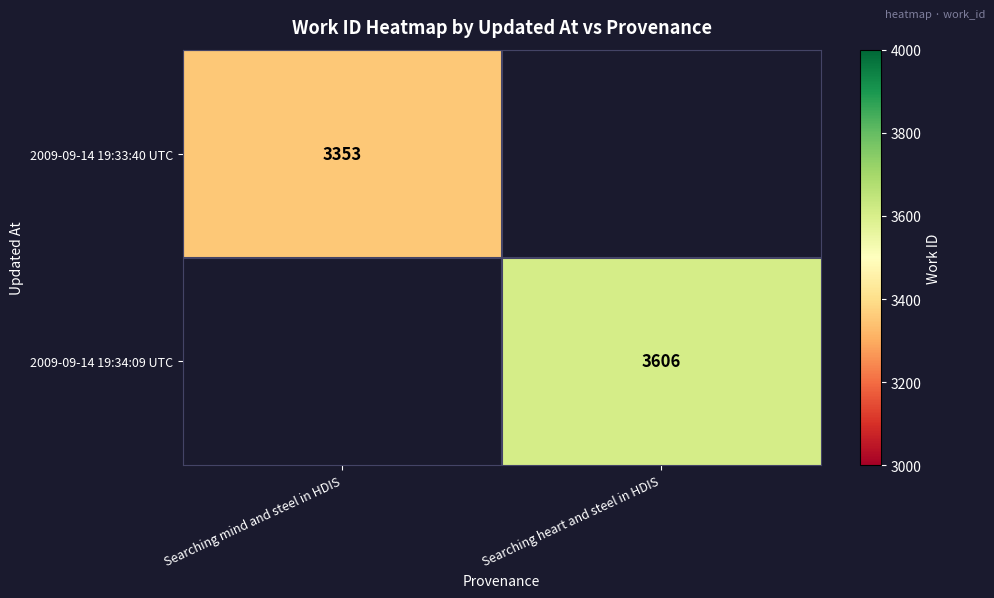

The 2009-09-14 19:33:40 UTC series shows 731.5 at Searching mind and steel in HDIS. True or false?

False